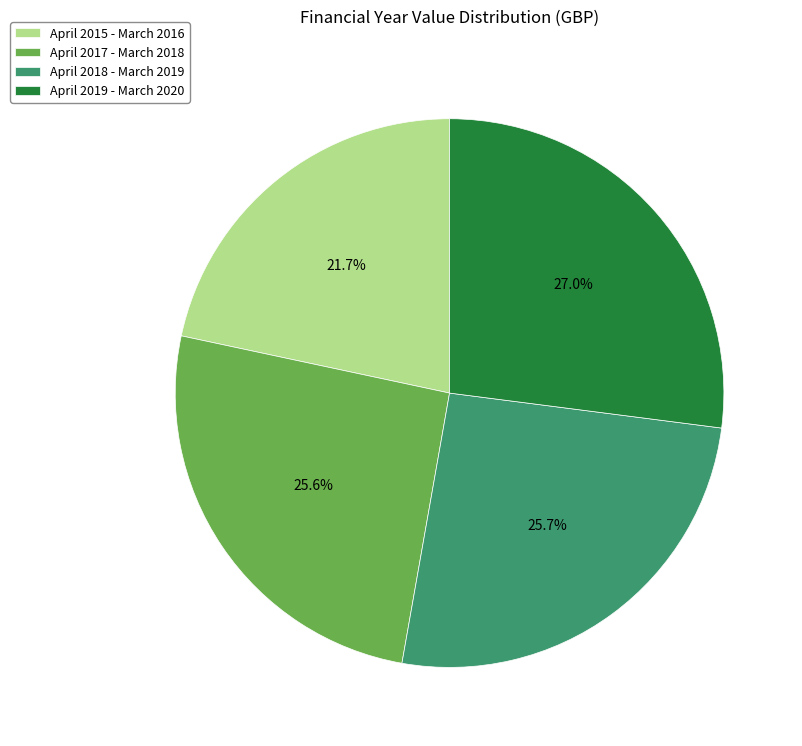

How many segments does this pie chart have?

4